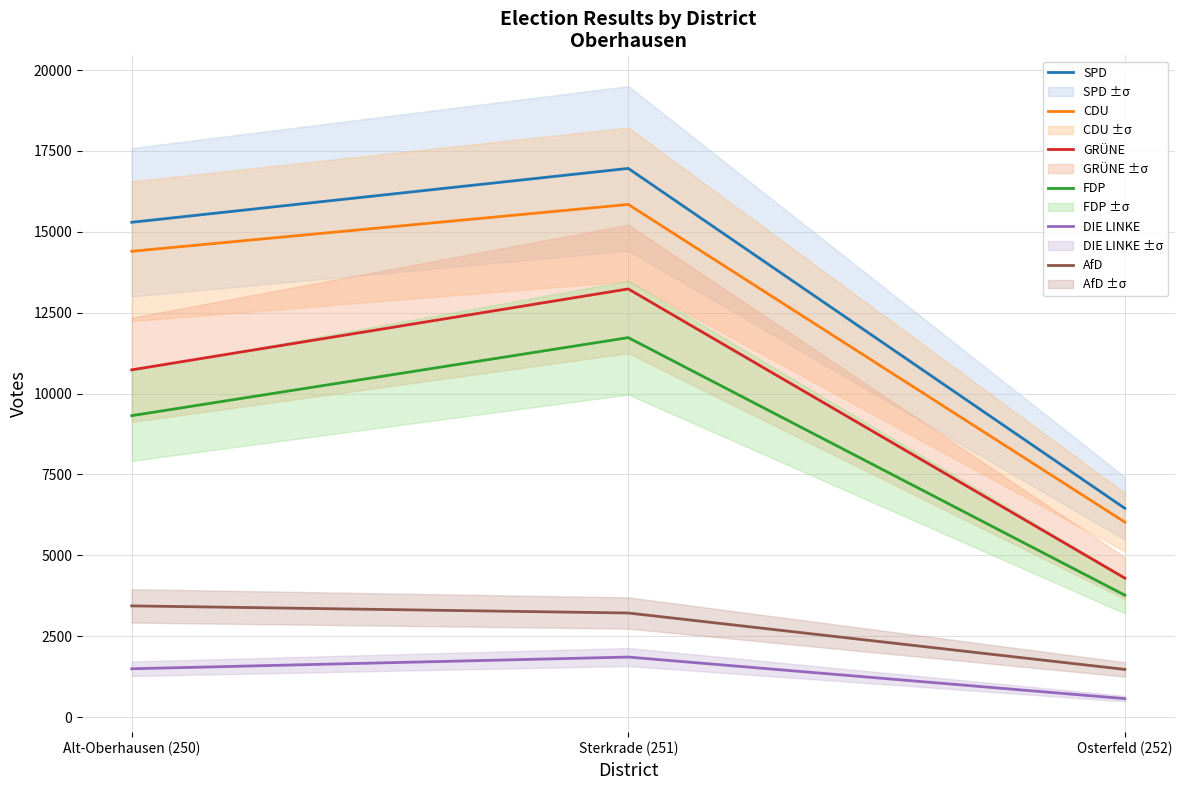

What is the label of the 2nd point from the right?

Sterkrade (251)